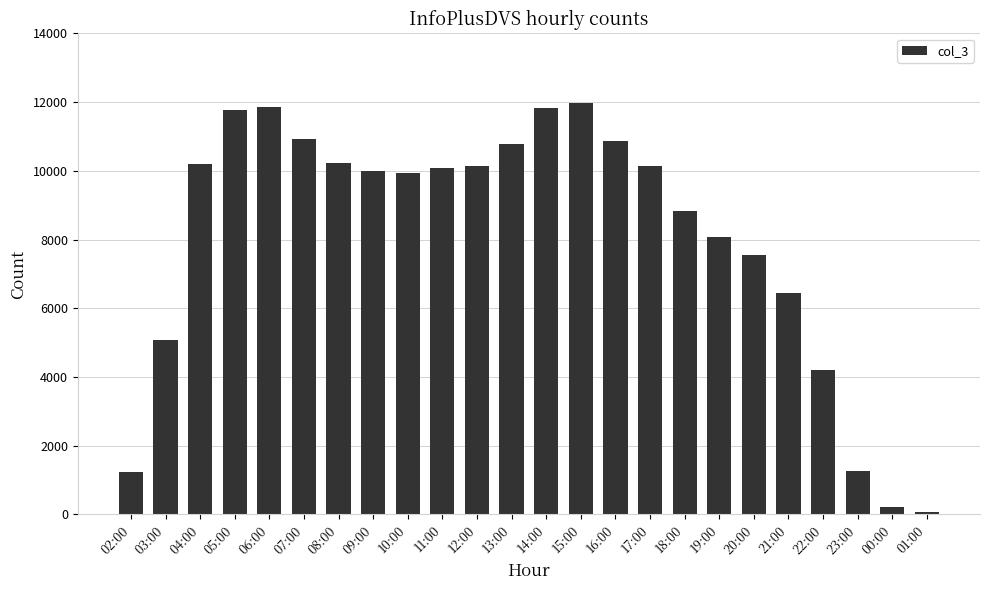

What is the label of the 23rd bar from the left?

00:00